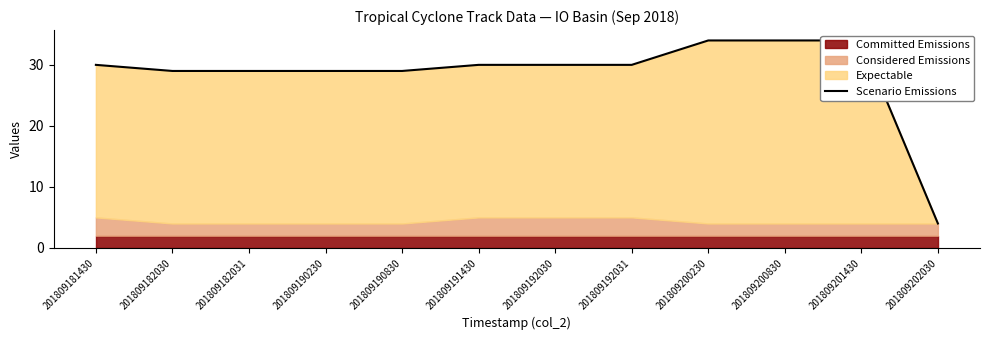

Reading left to right, transcribe all the data shown in this chart.

201809181430=30	201809182030=29	201809182031=29	201809190230=29	201809190830=29	201809191430=30	201809192030=30	201809192031=30	201809200230=34	201809200830=34	201809201430=34	201809202030=4